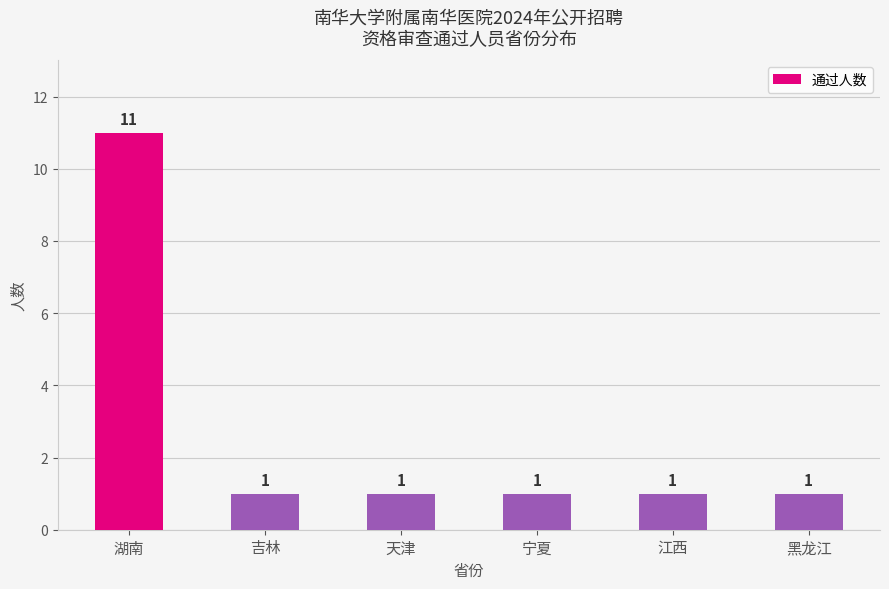

Approximately how many times larger is the value at 湖南 compared to 天津?

11.0